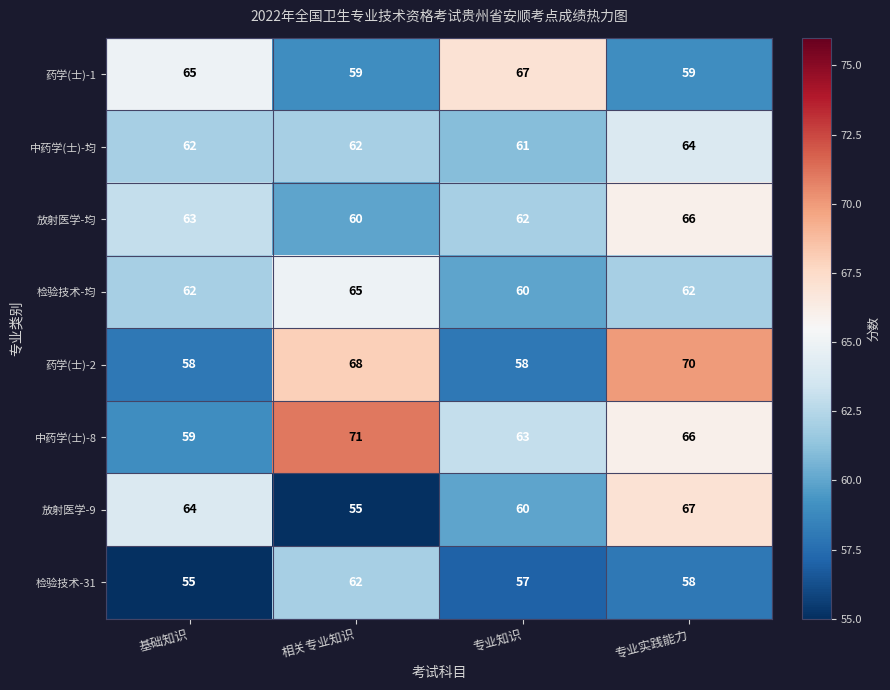

The 中药学(士)-8 series shows 14 at 基础知识. True or false?

False